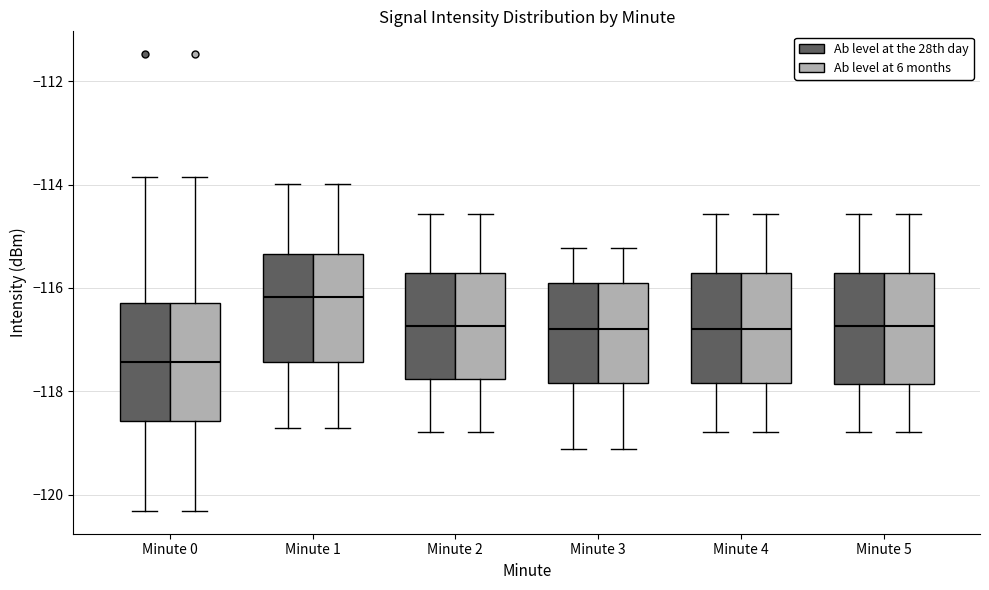

Where does the median line of the box for Minute 2 (Ab level at 6 months) sit on the y-axis? The values are not printed on the chart, so give them approximately, as read against the axis.

-116.8